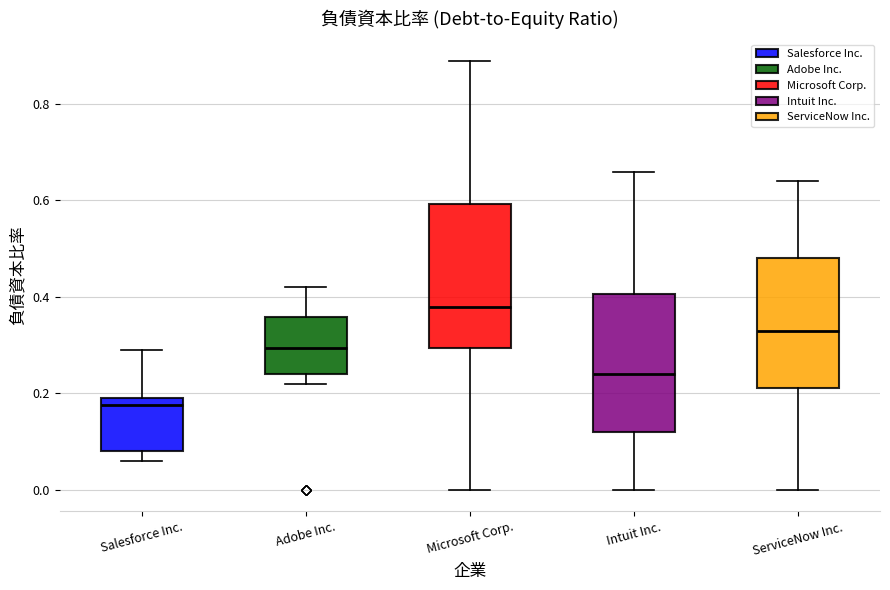

Which box has the highest median line?

Microsoft Corp.